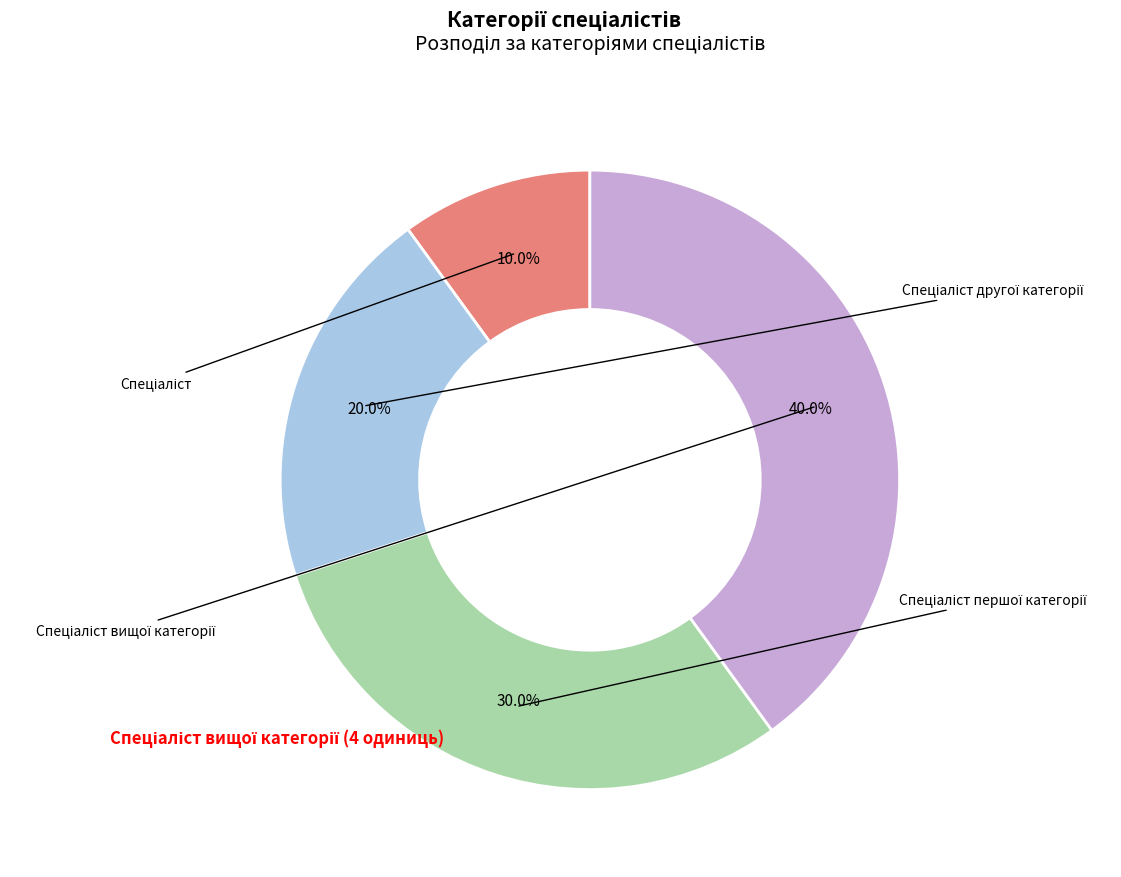

Does any single category account for the majority?

No